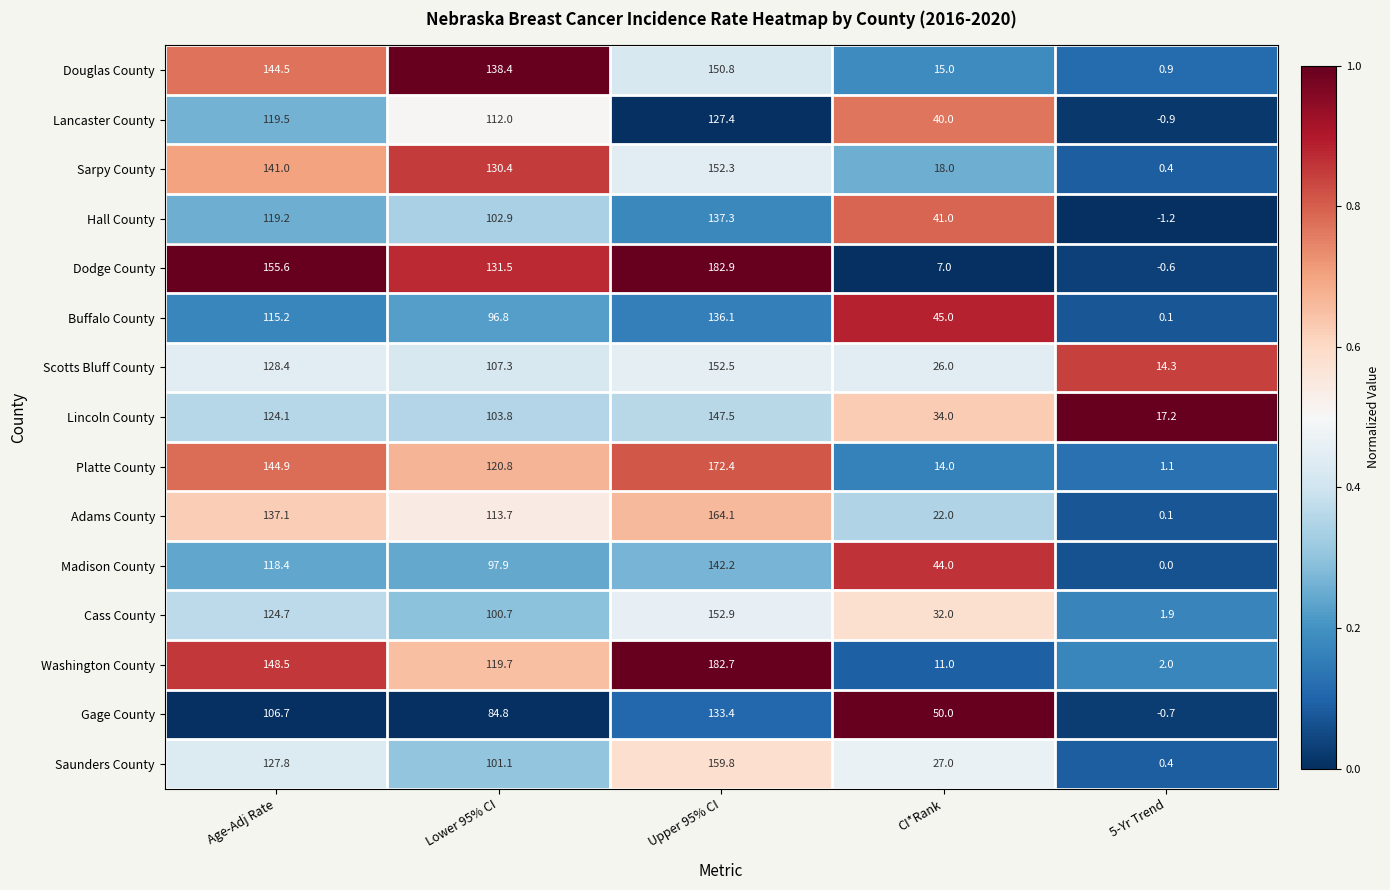

Which series has the largest total across all categories?

Dodge County